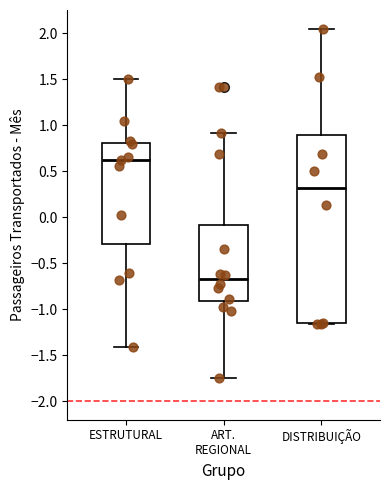

Where does the lower whisker of the box for ART. REGIONAL end on the y-axis? The values are not printed on the chart, so give them approximately, as read against the axis.

-1.75